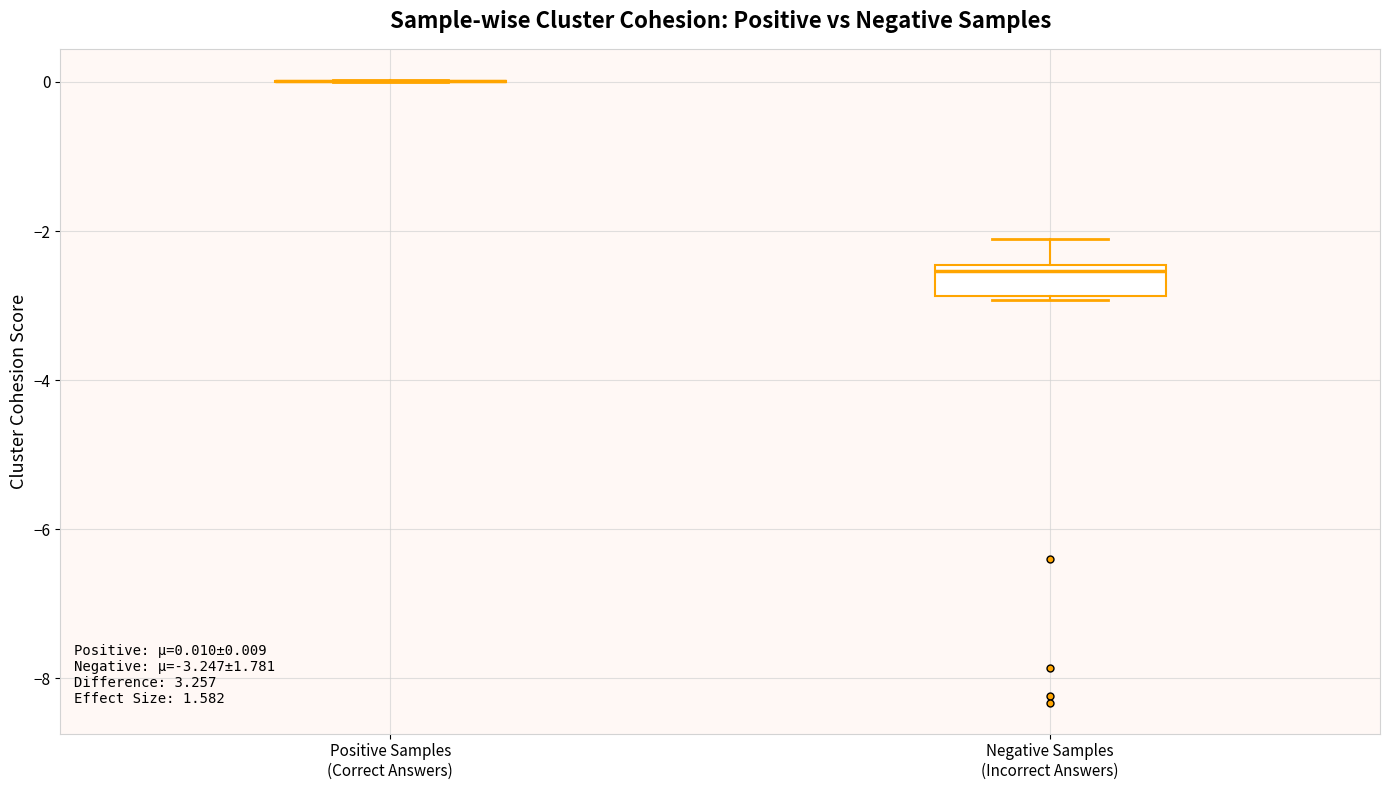

Which box is the tallest, from its lower edge to its upper edge?

Negative Samples (Incorrect Answers)